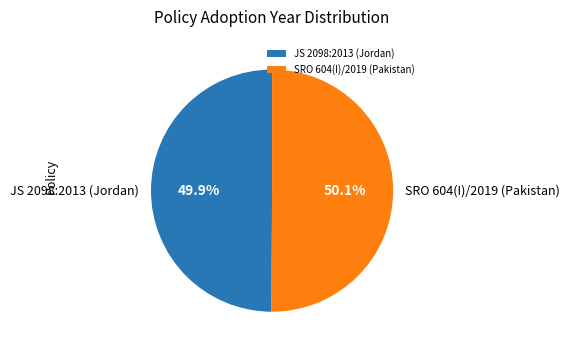

What percentage is NOT represented by SRO 604(I)/2019 (Pakistan)?

49.9%